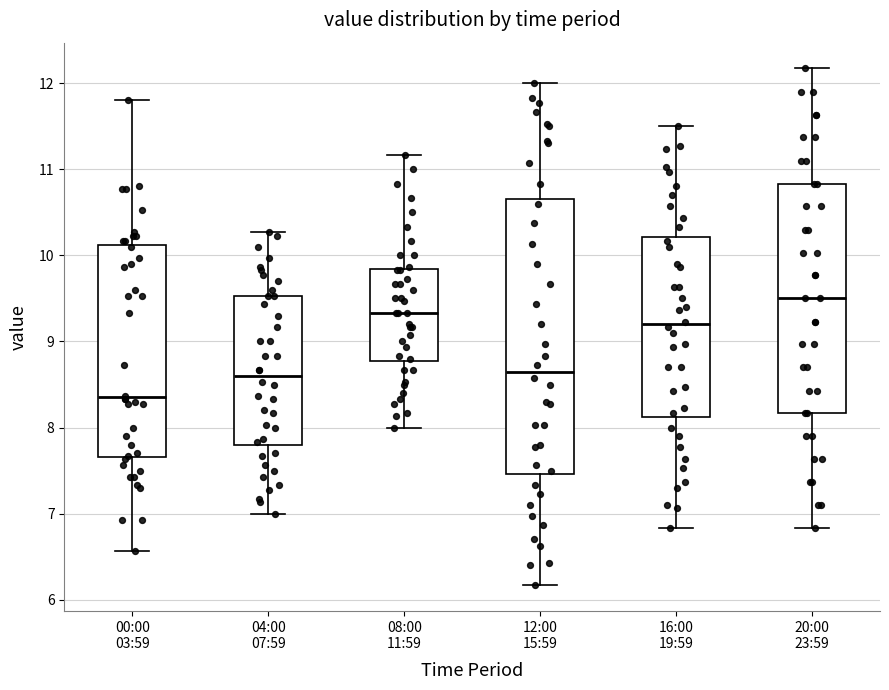

Which box has the highest median line?

20:00 23:59